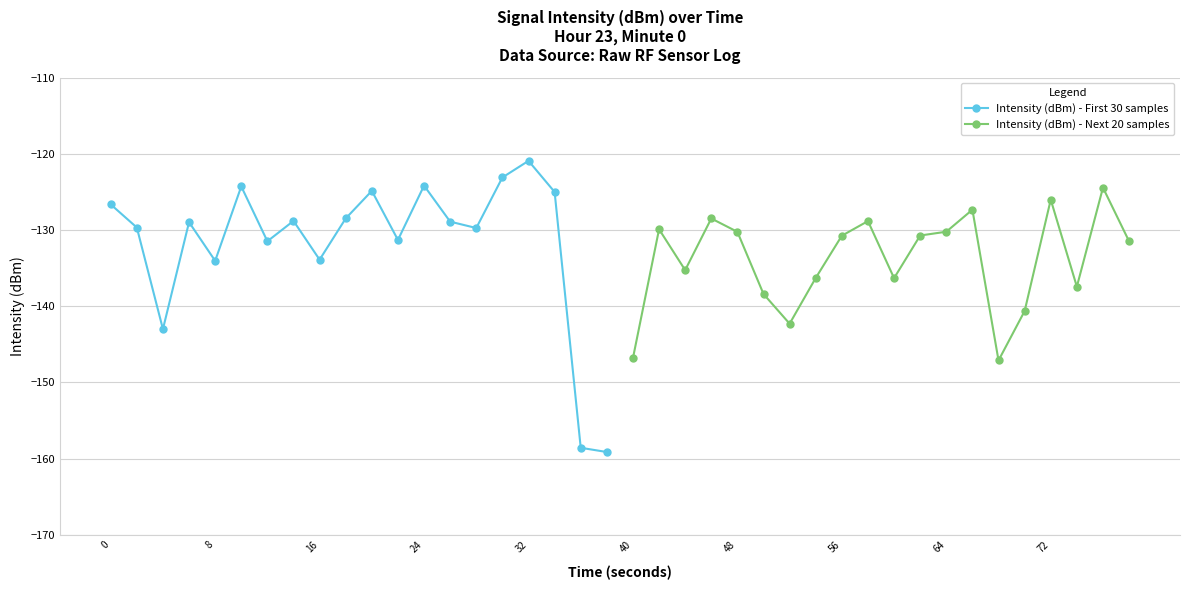

Is it true that Intensity (dBm) - Next 20 samples equals -223.3 at 40?

False